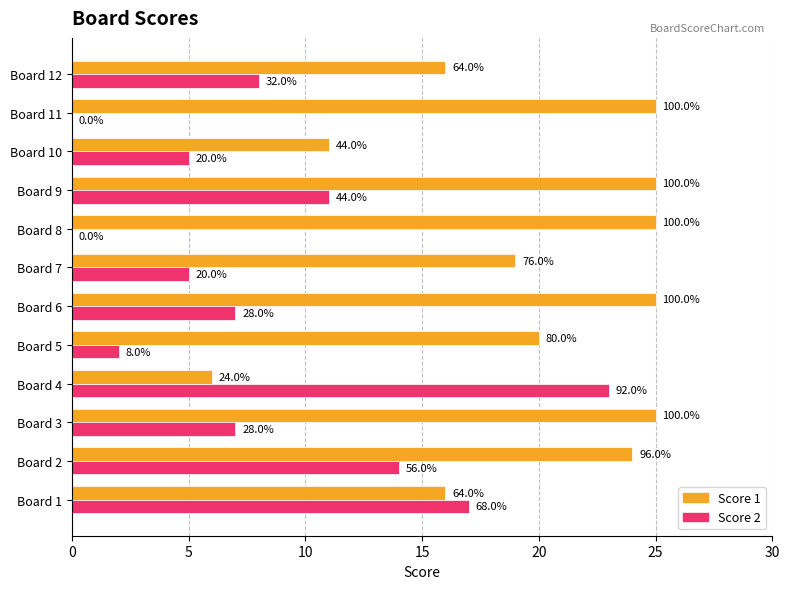

What are all the series names shown in the legend?

Score 1, Score 2